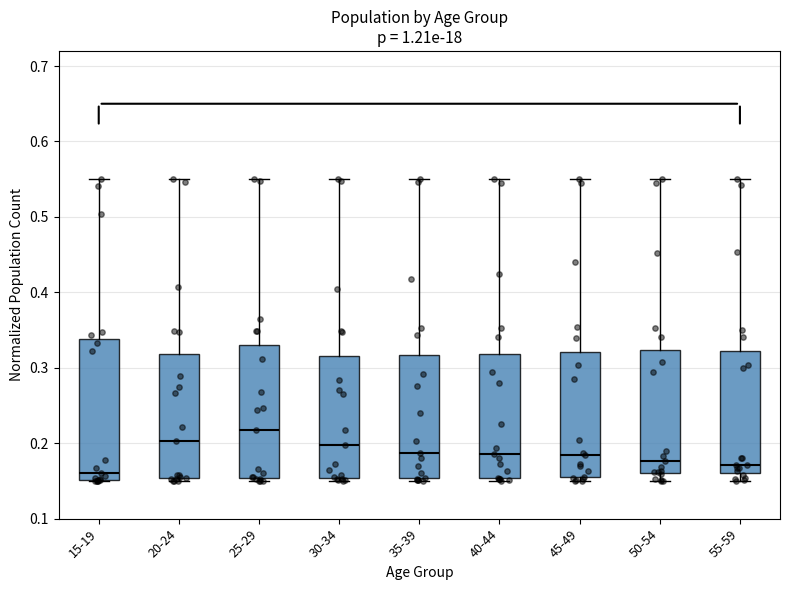

Reading left to right, read every box against the y-axis: the position of its median line, the range the box covers, and the ends of its whiskers. The values are not printed on the chart, so give them approximately, as read against the axis.

15-19: median 0.16, box 0.15 to 0.34, whiskers 0.15 to 0.55
20-24: median 0.20, box 0.15 to 0.32, whiskers 0.15 (just below the box's lower edge) to 0.55
25-29: median 0.22, box 0.15 to 0.33, whiskers 0.15 (just below the box's lower edge) to 0.55
30-34: median 0.20, box 0.15 to 0.32, whiskers 0.15 (just below the box's lower edge) to 0.55
35-39: median 0.19, box 0.15 to 0.32, whiskers 0.15 (just below the box's lower edge) to 0.55
40-44: median 0.19, box 0.15 to 0.32, whiskers 0.15 (just below the box's lower edge) to 0.55
45-49: median 0.18, box 0.16 to 0.32, whiskers 0.15 to 0.55
50-54: median 0.18, box 0.16 to 0.32, whiskers 0.15 to 0.55
55-59: median 0.17, box 0.16 to 0.32, whiskers 0.15 to 0.55